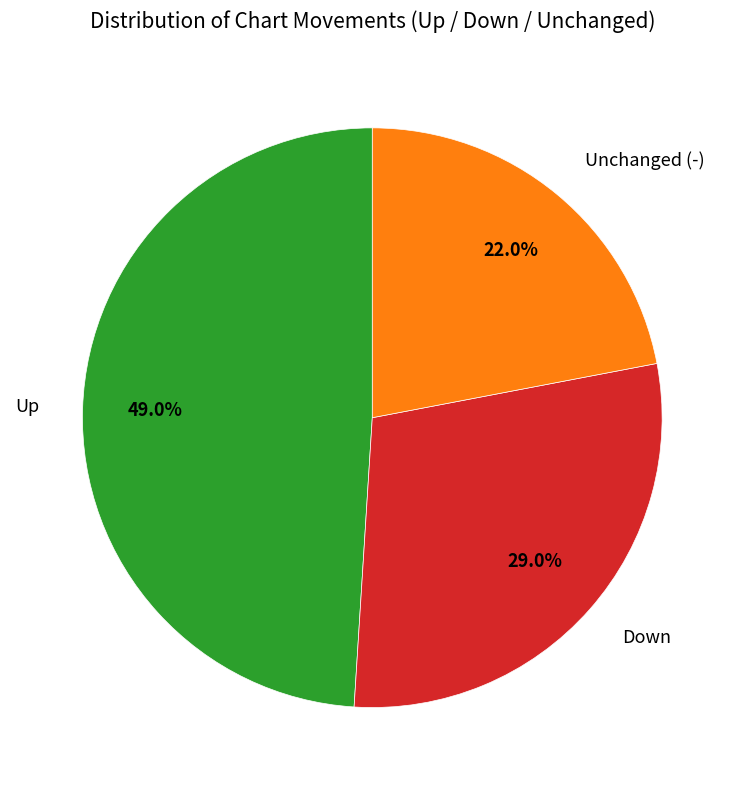

Count the number of slices in the pie.

3